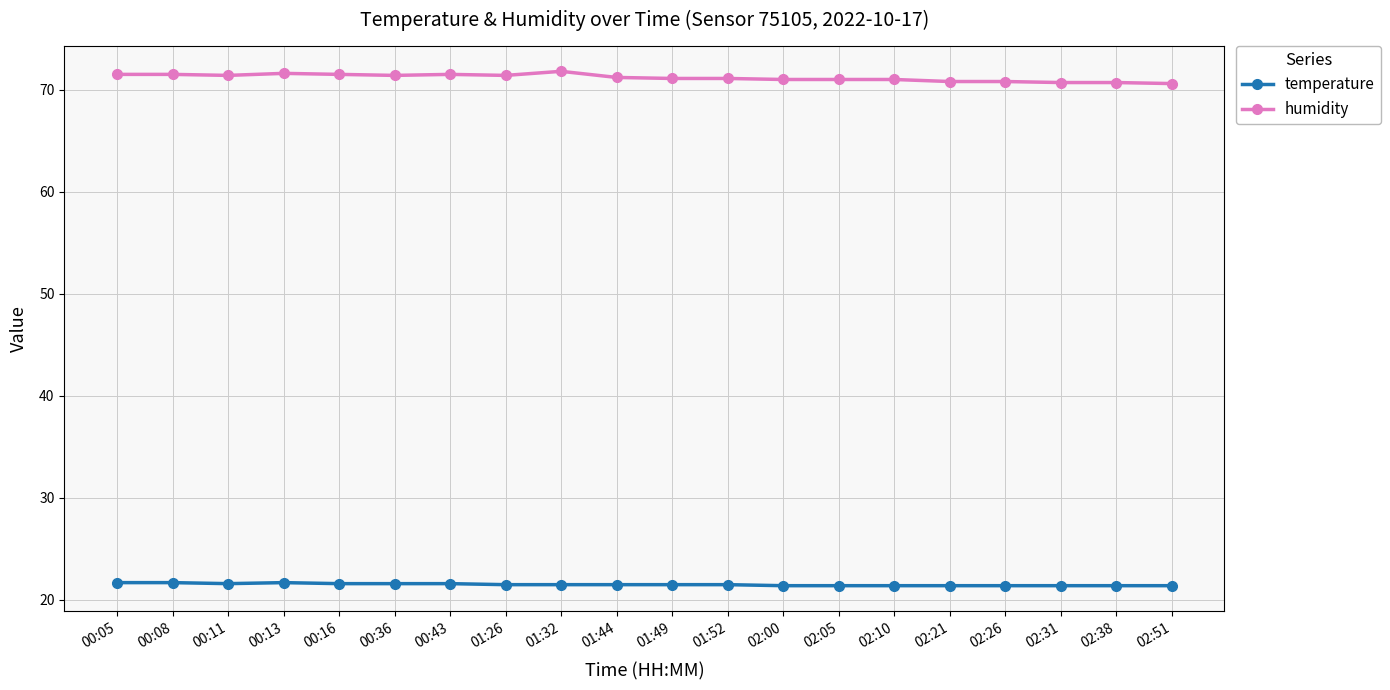

What is the sum of all humidity values?

1423.6